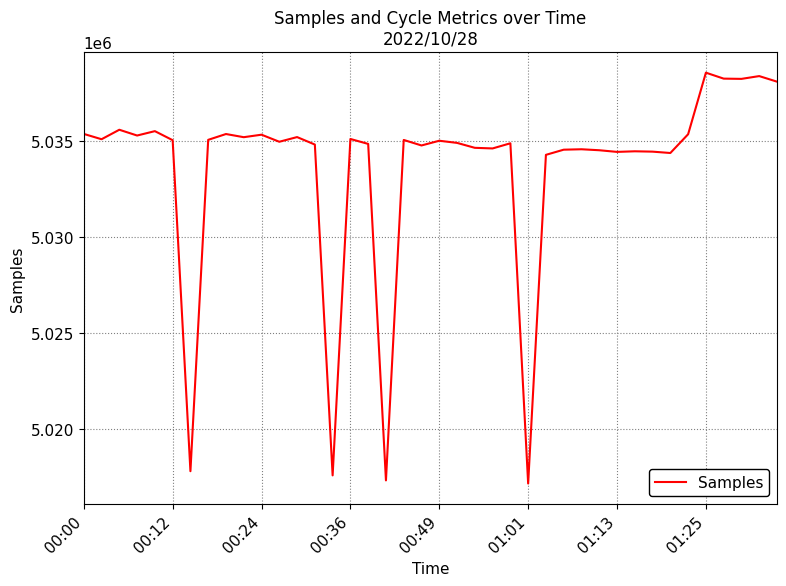

What is the difference between the maximum and minimum values?

21411